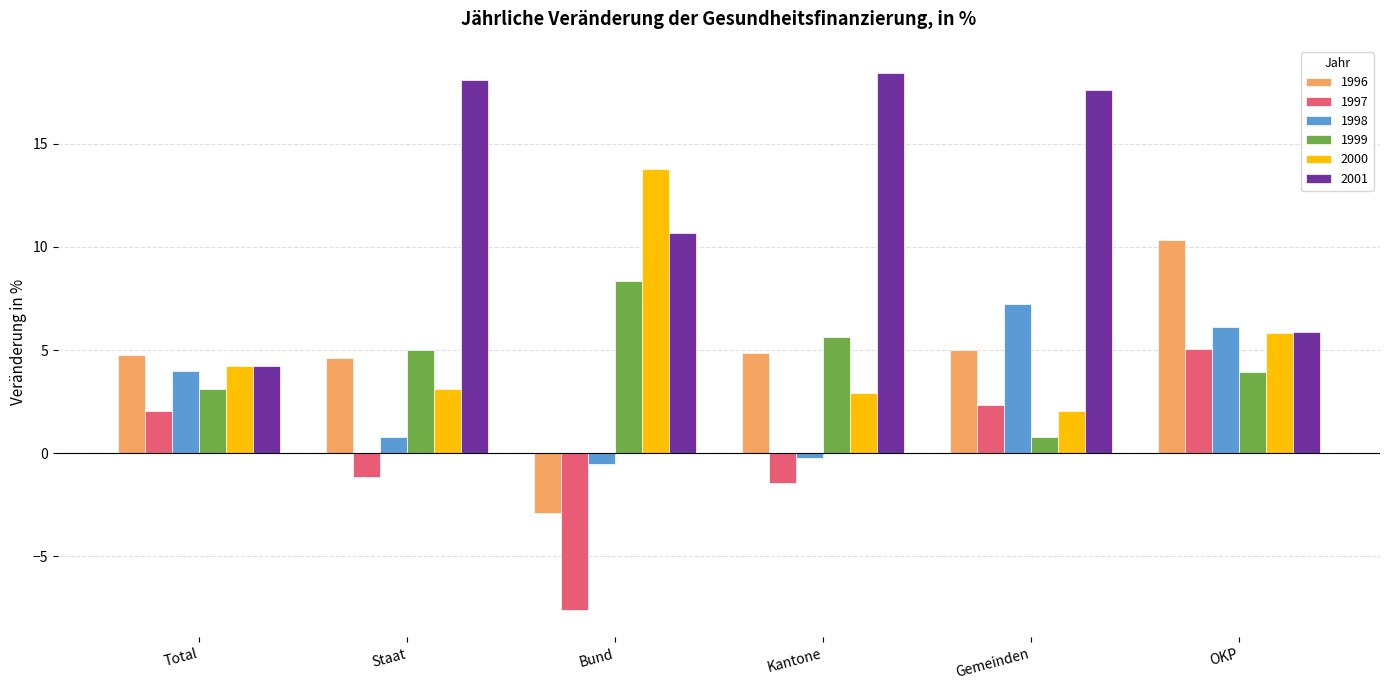

What is the label of the 3rd bar from the left?

Bund